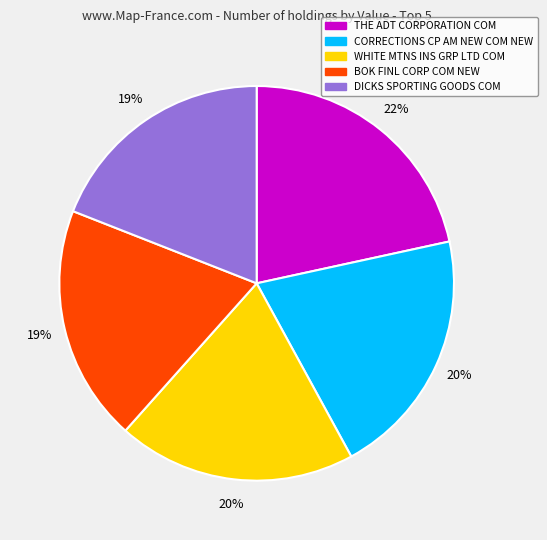

Approximately how many times larger is the value at BOK FINL CORP COM NEW compared to CORRECTIONS CP AM NEW COM NEW?

0.9